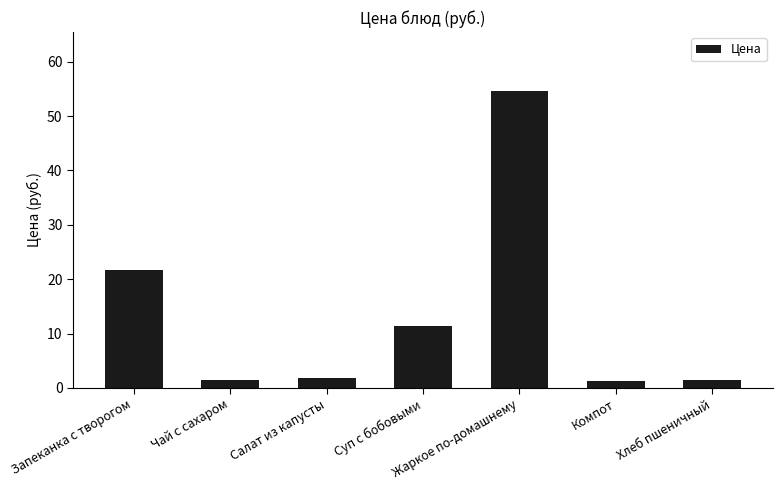

What position from the right is Компот?

2